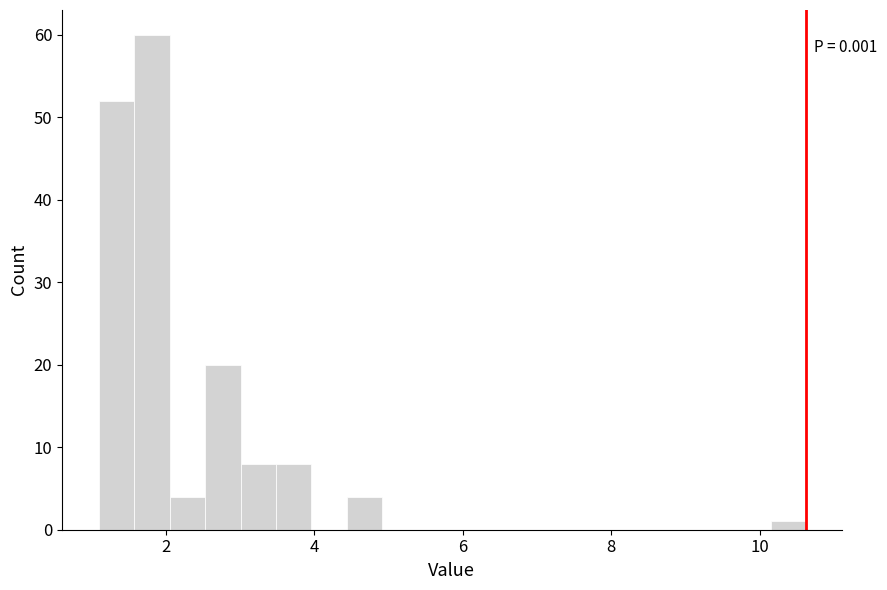

Read against the x-axis, roughly where is the centre of the tallest bar?

1.8